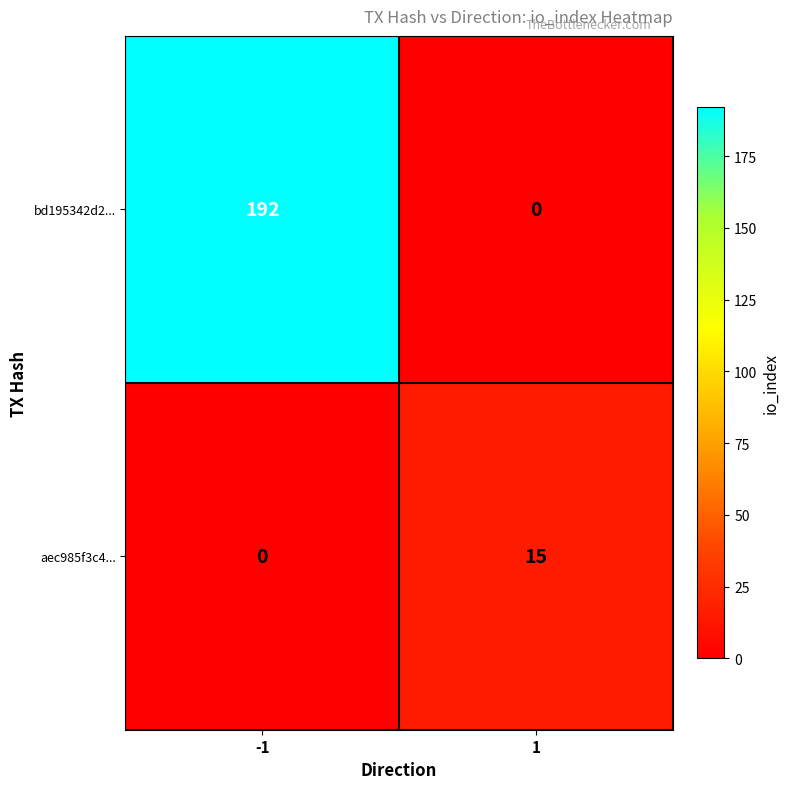

What is the maximum value shown in the chart?

192